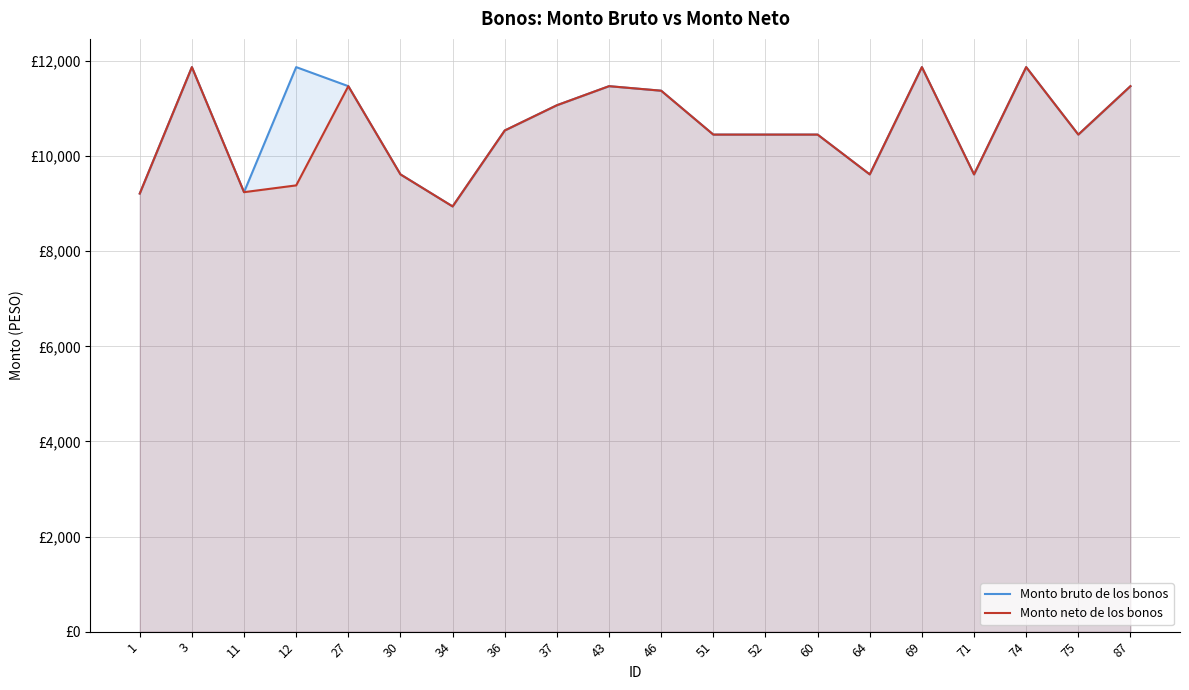

How many data points in Monto bruto de los bonos are above 10540?

10